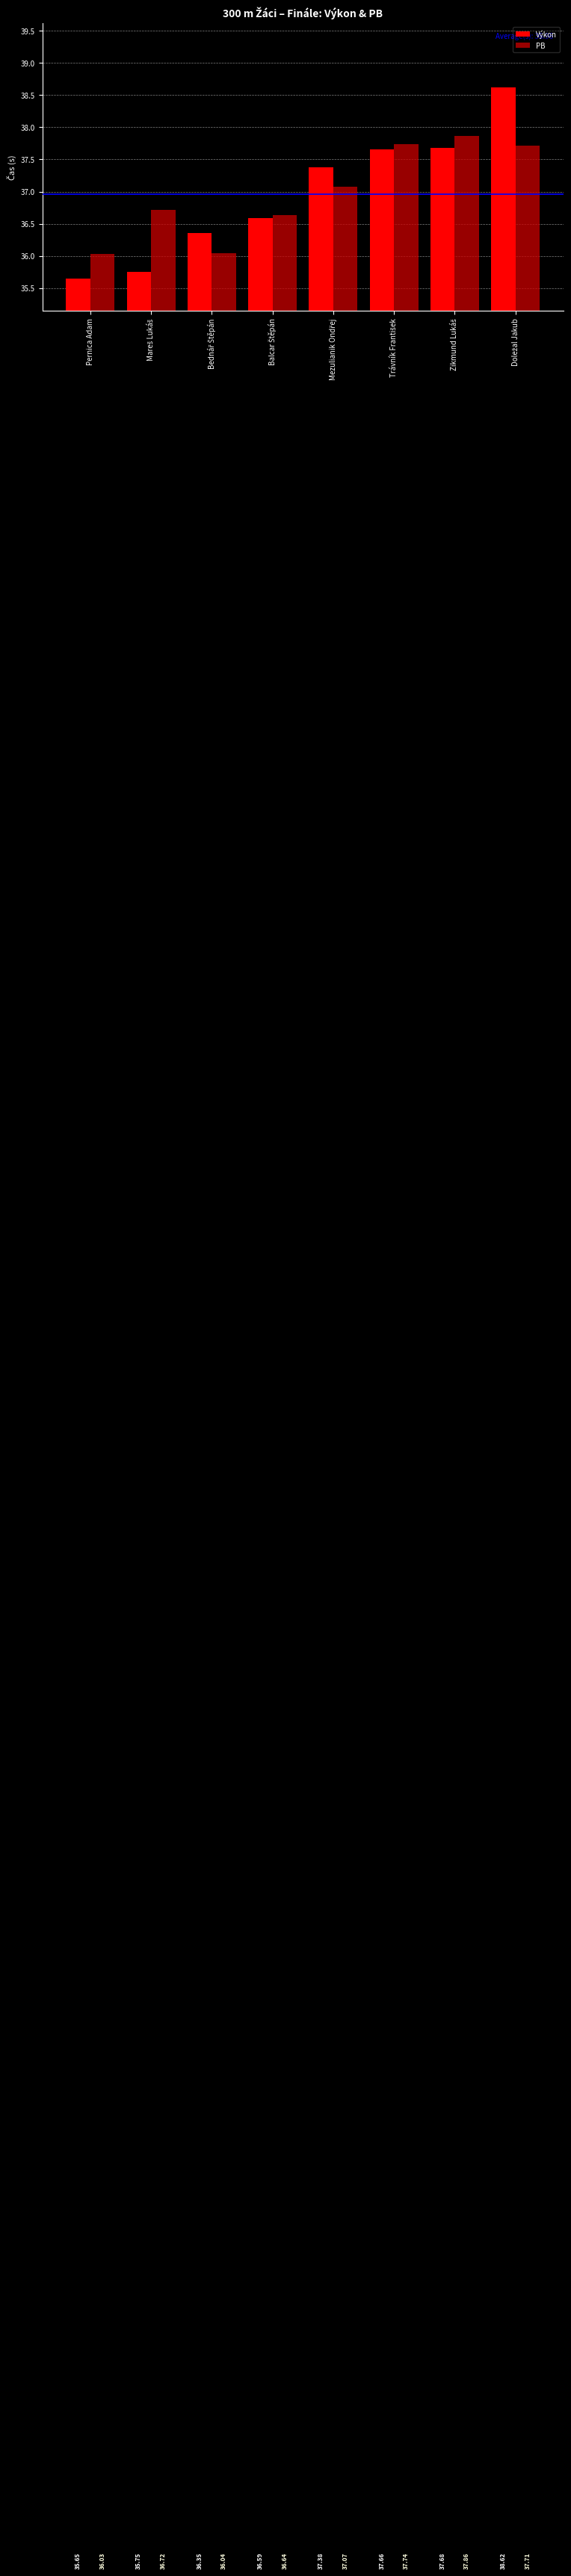

Which series has the largest total across all categories?

PB